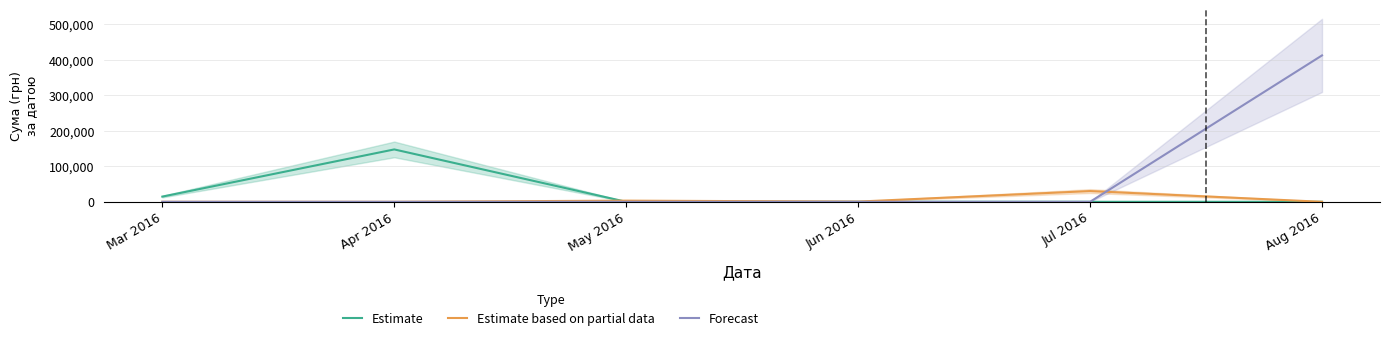

How many lines are shown in the chart?

3